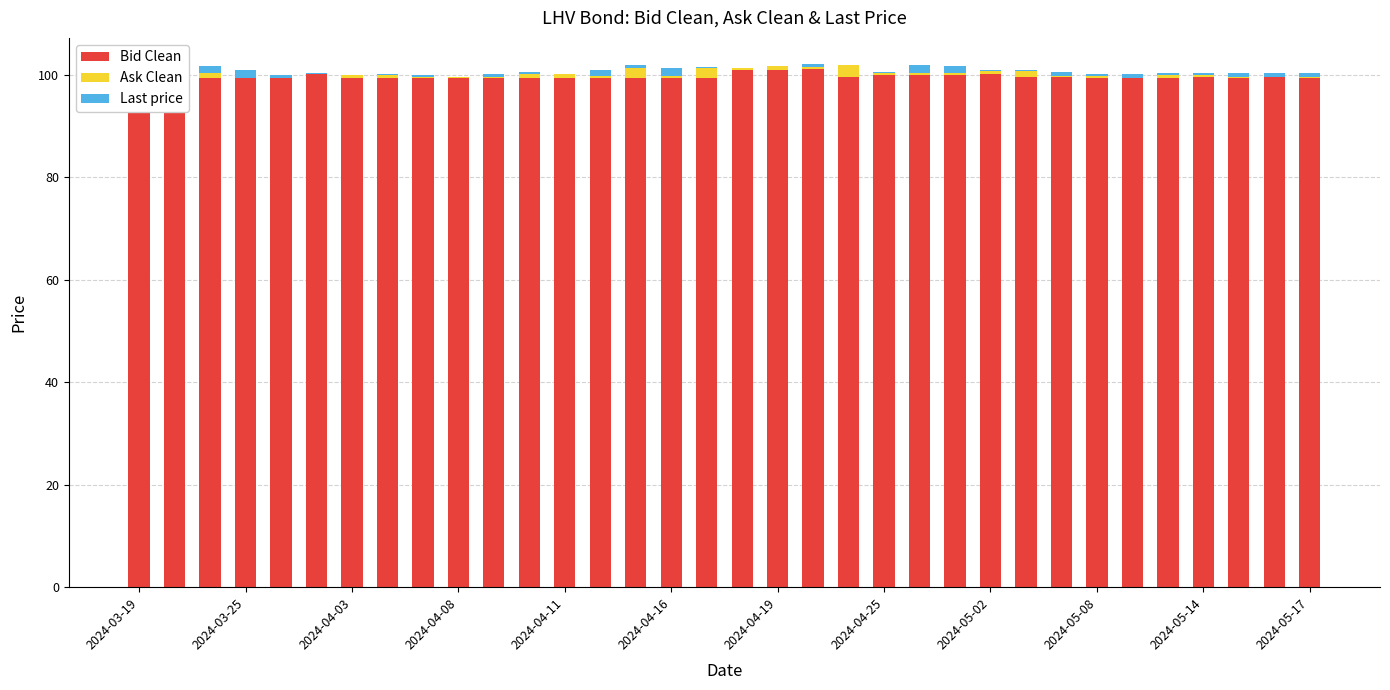

What is the difference between the second highest and minimum values in the Bid Clean series?

1.6